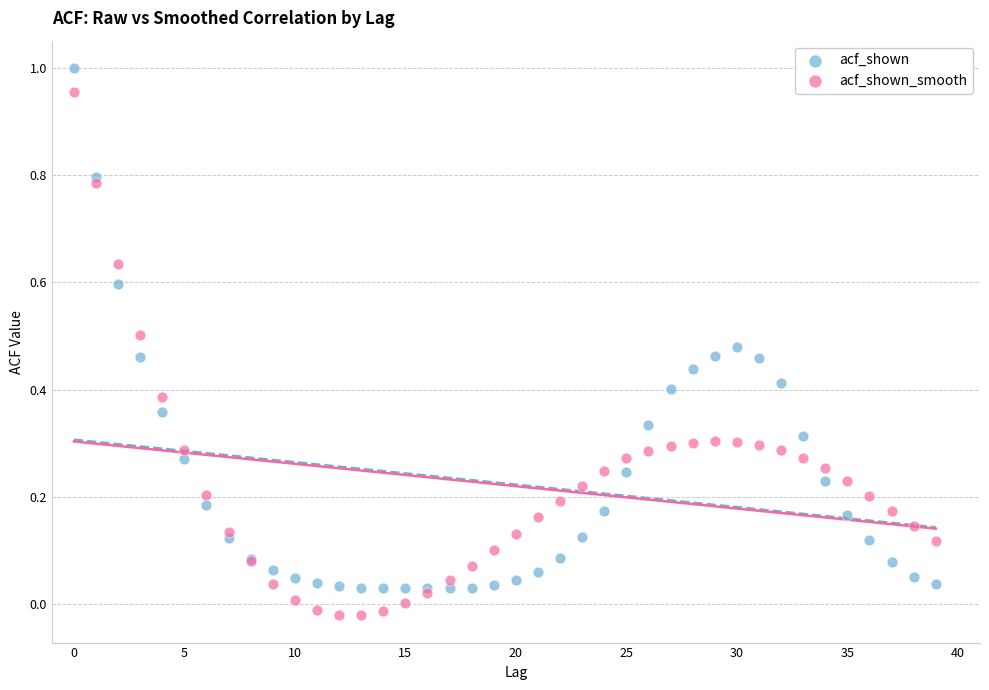

What are all the series names shown in the legend?

acf_shown, acf_shown_smooth